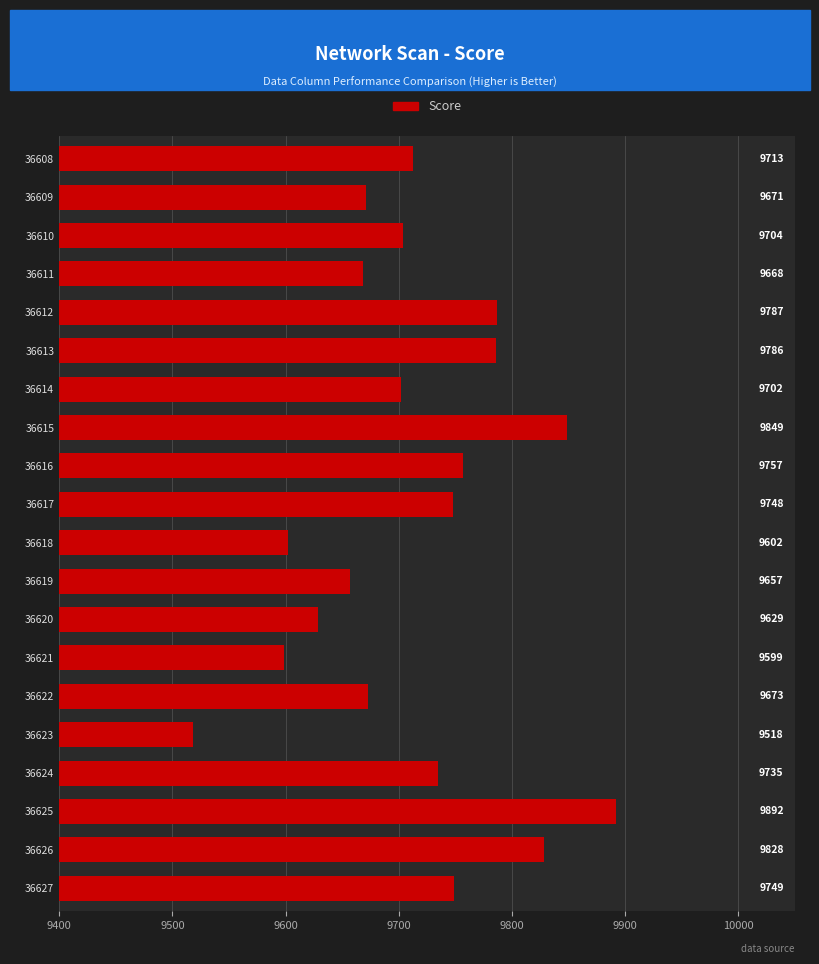

What is the average value?

9713